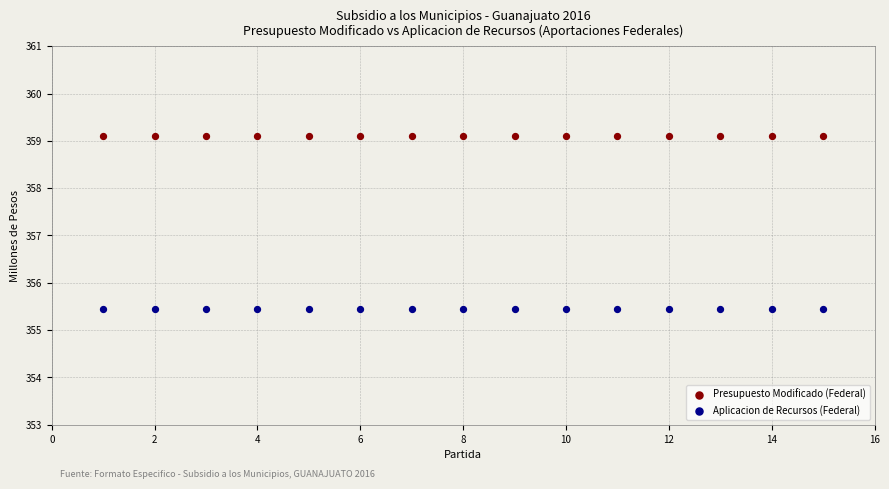

Which series reaches the maximum Y coordinate?

Presupuesto Modificado (Federal)